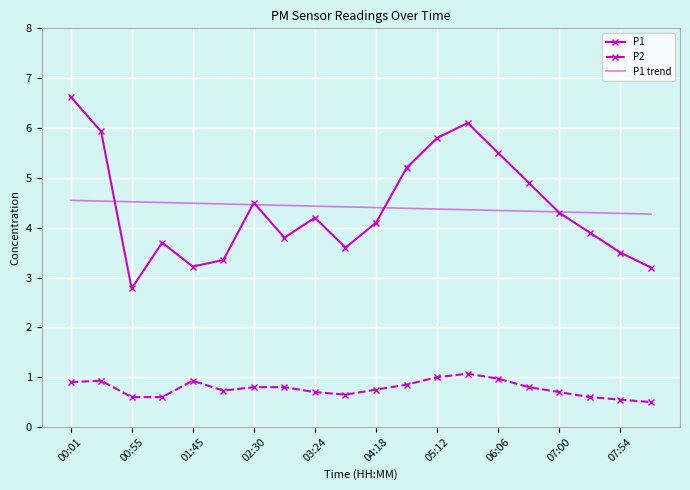

Count the number of data series in this chart.

3